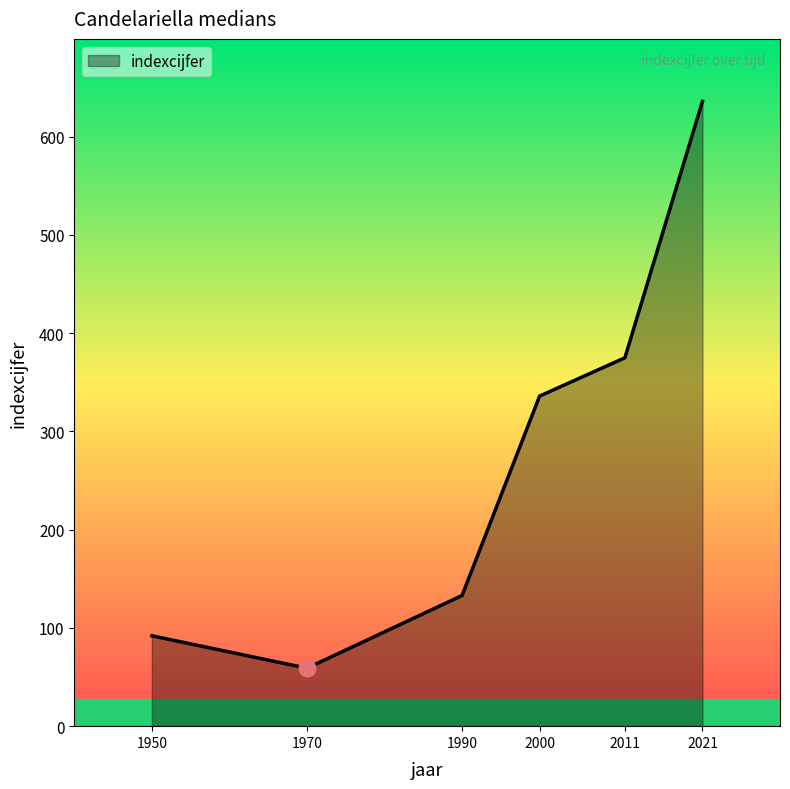

Count the number of categories in the chart.

6